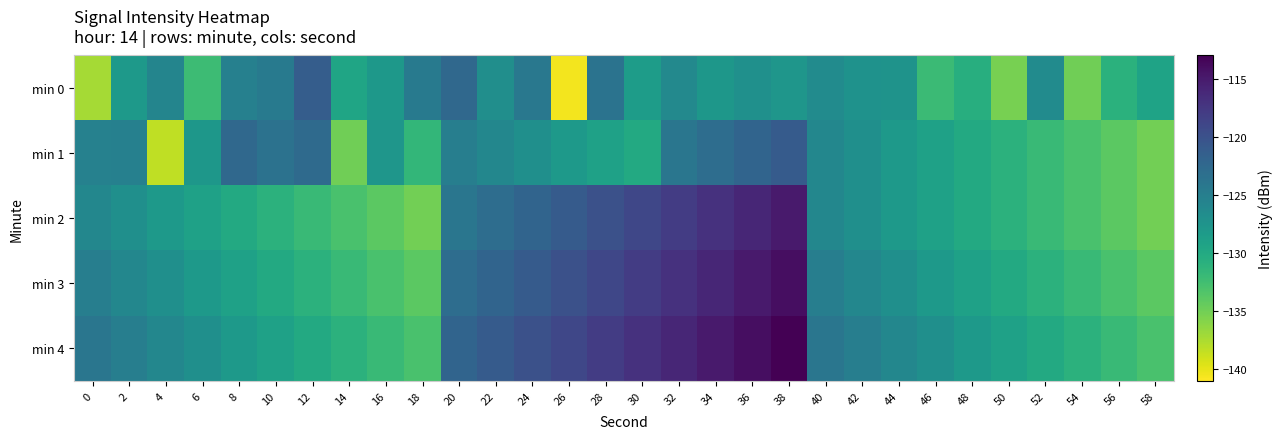

What is the maximum value shown in the chart?

-113.0